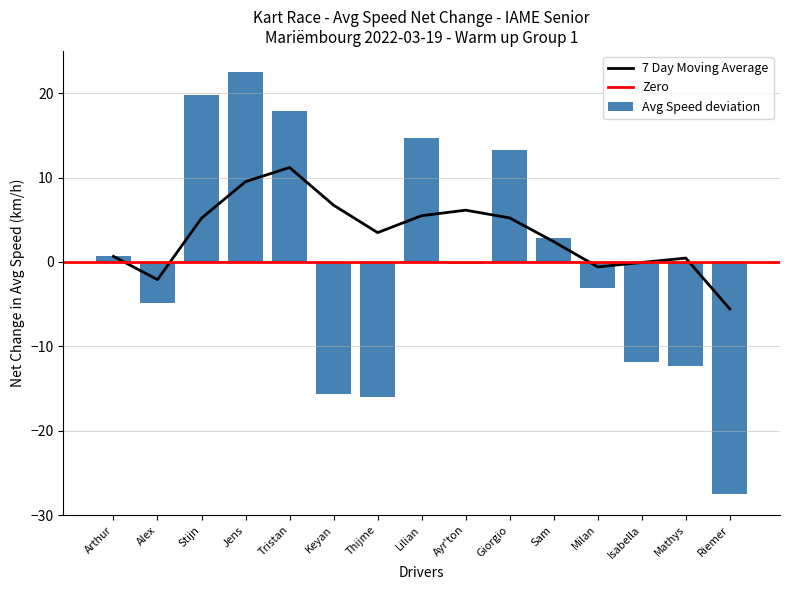

True or false: the data shows 34.6 at Sam Van Voskuilen.

False